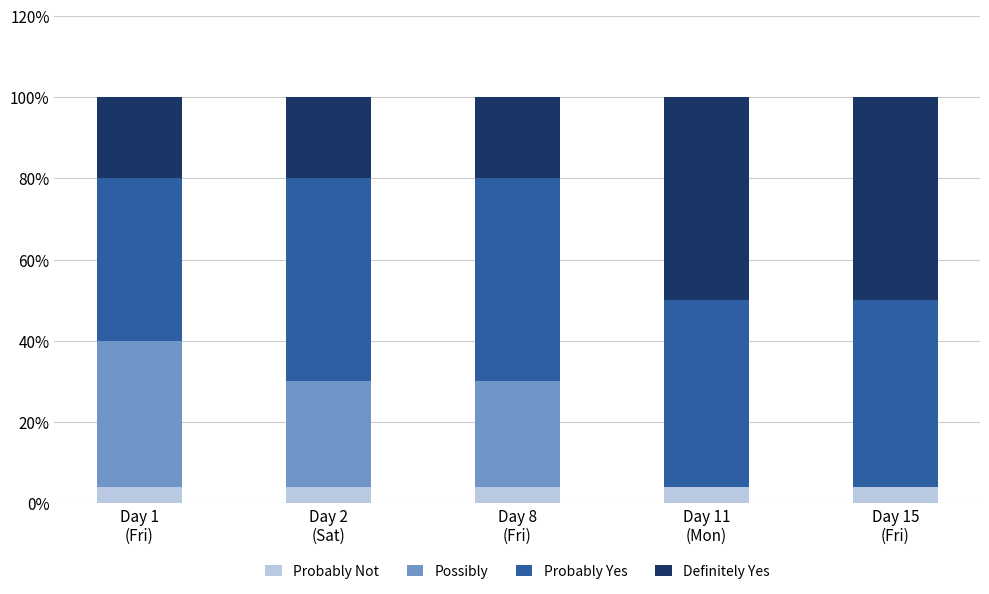

Rank the series by their maximum value, from lowest to highest.

Probably Not, Possibly, Probably Yes, Definitely Yes